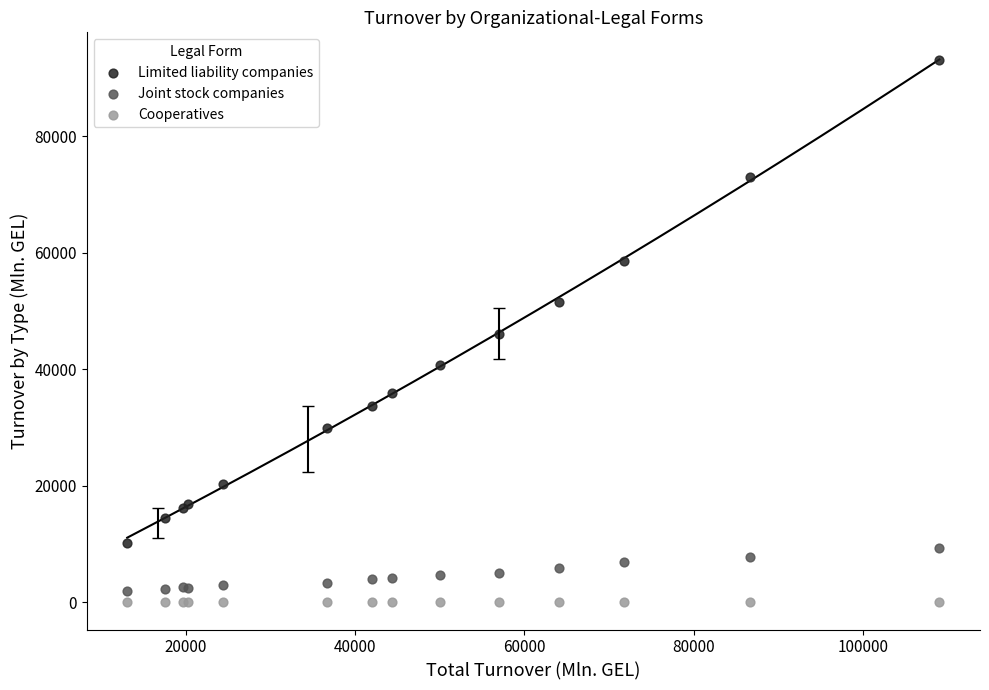

Which series has the largest Y range (max minus min)?

Limited liability companies